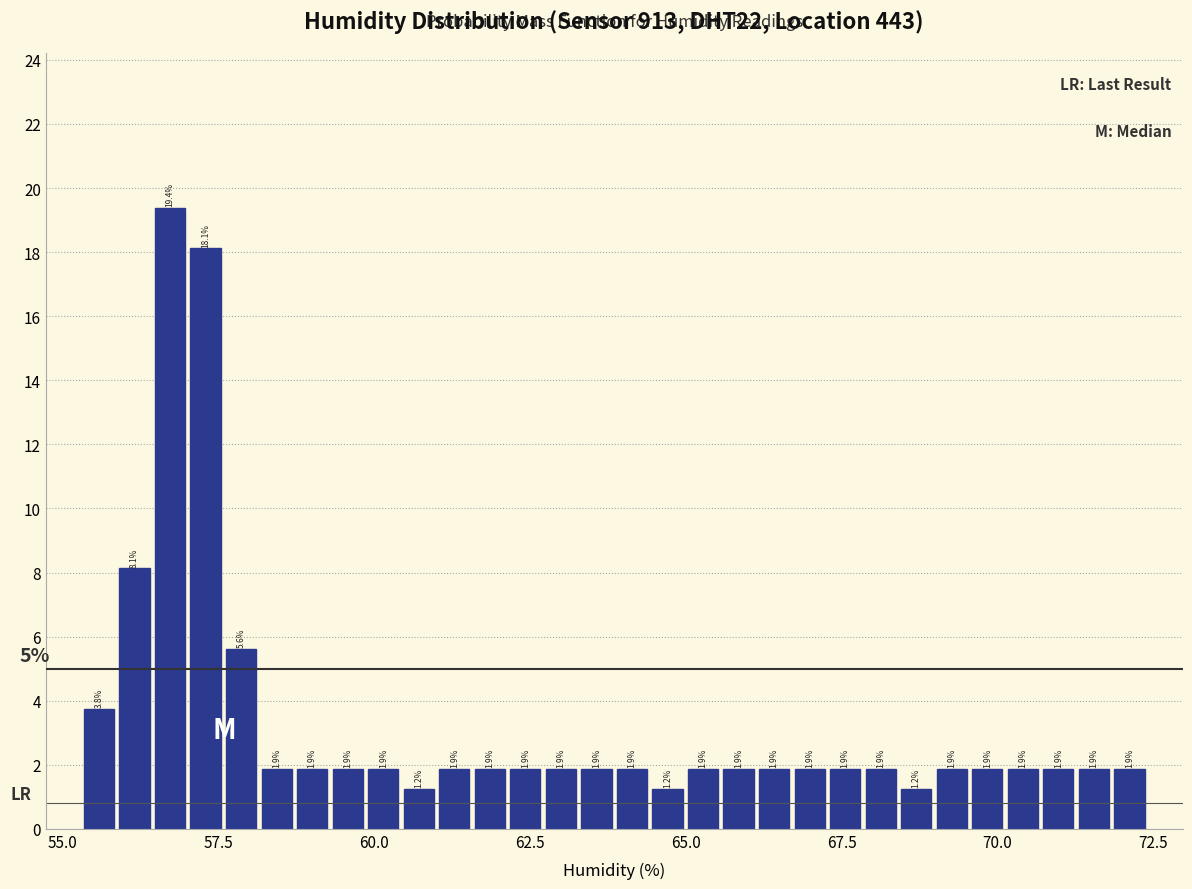

Read against the x-axis, roughly where is the centre of the tallest bar?

56.5